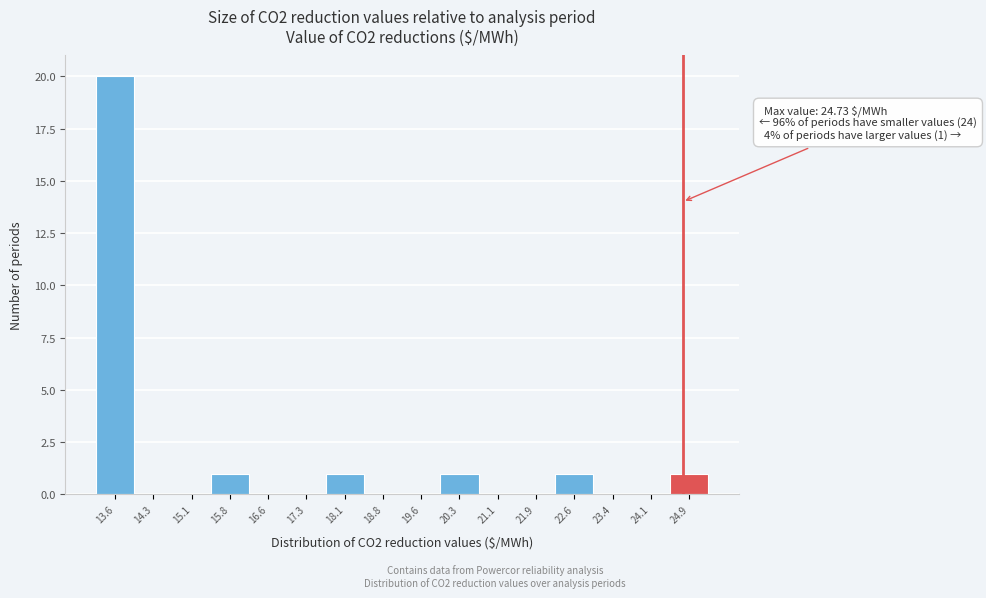

Over which range of the x-axis is the bar tallest?

13.2 to 14.0